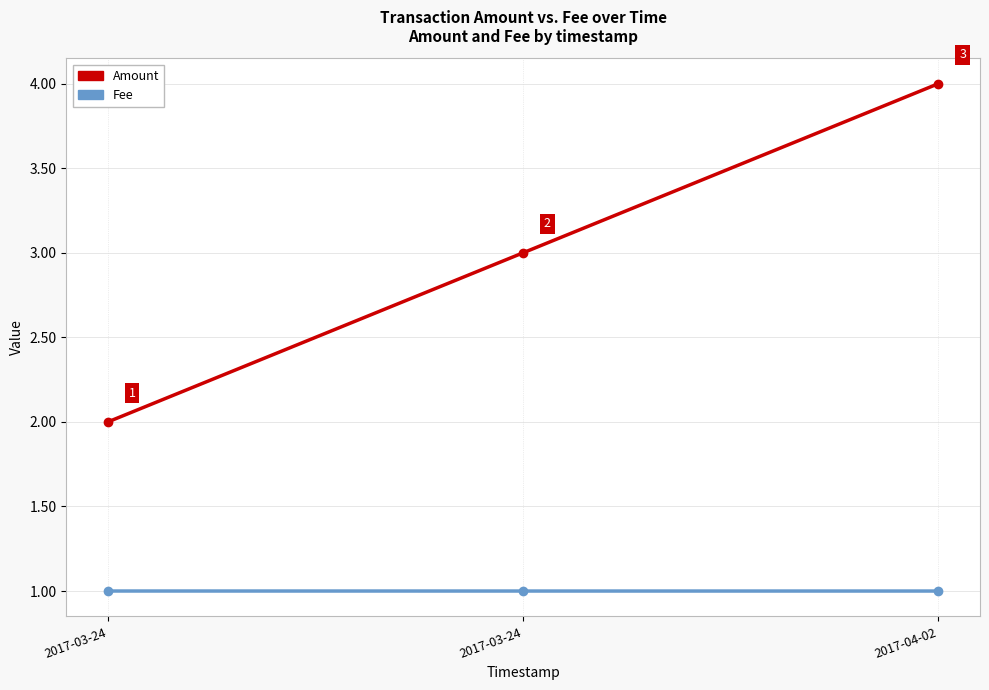

What is the label of the 3rd point from the right?

2017-03-24